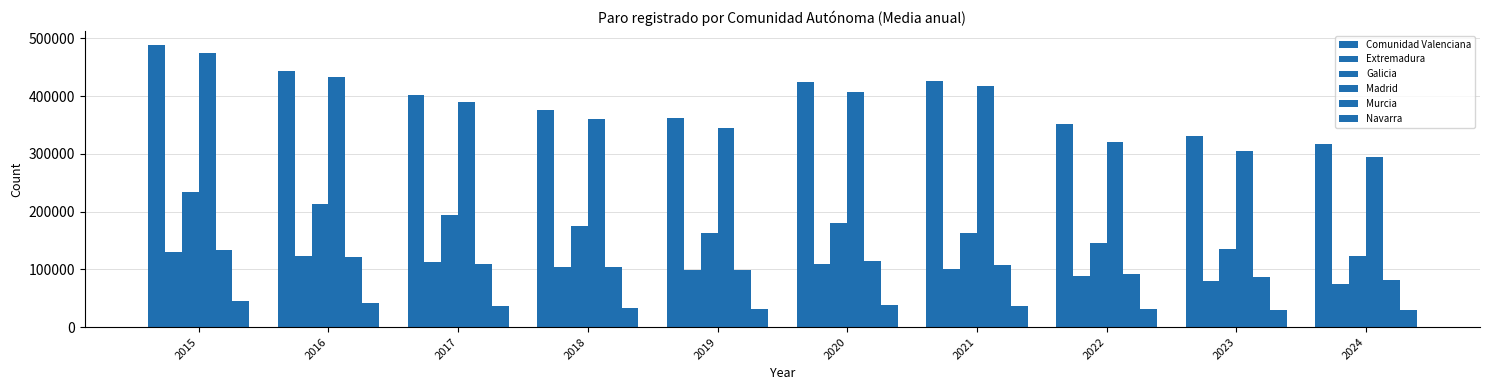

How many data points does each series have?

10